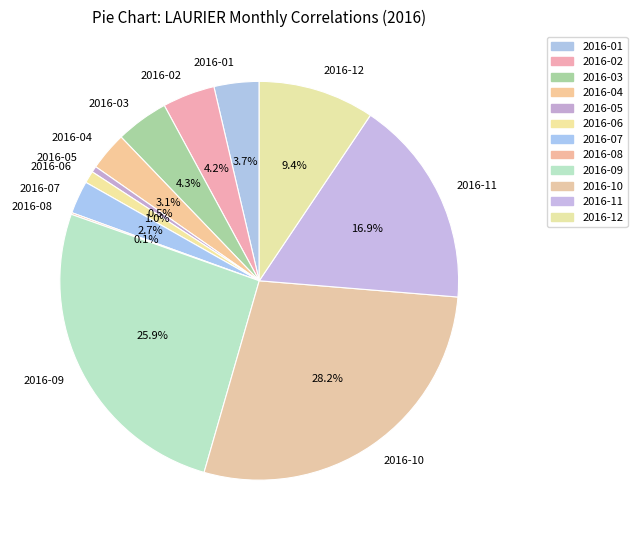

Do 2016-03 and 2016-06 together represent more than half of the pie?

No